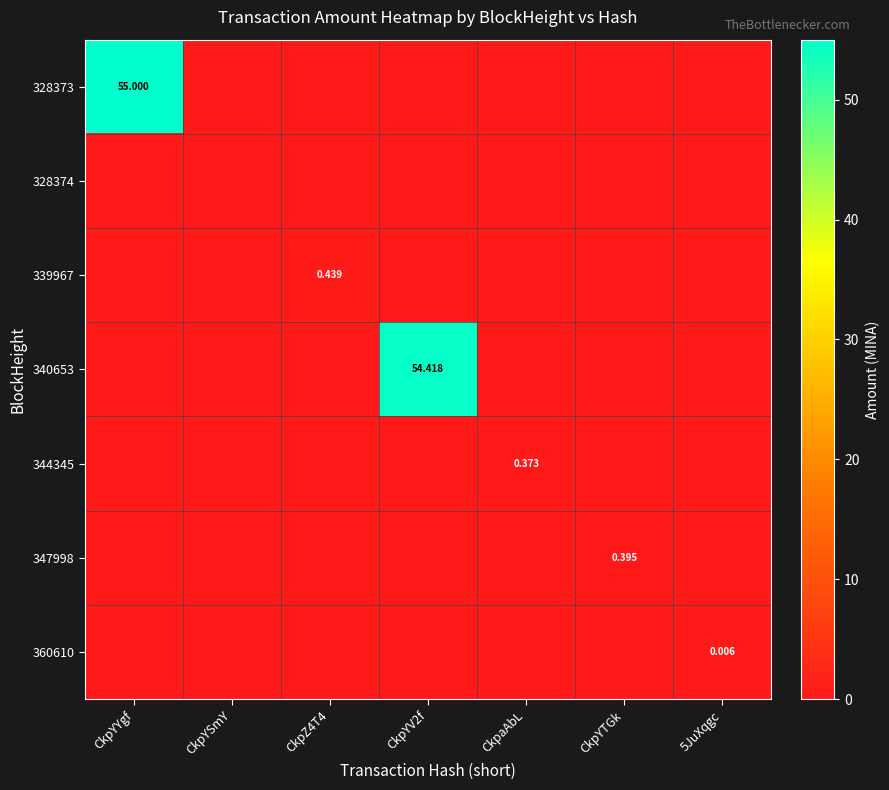

The 339967 series shows 0.2 at CkpYTGk. True or false?

False